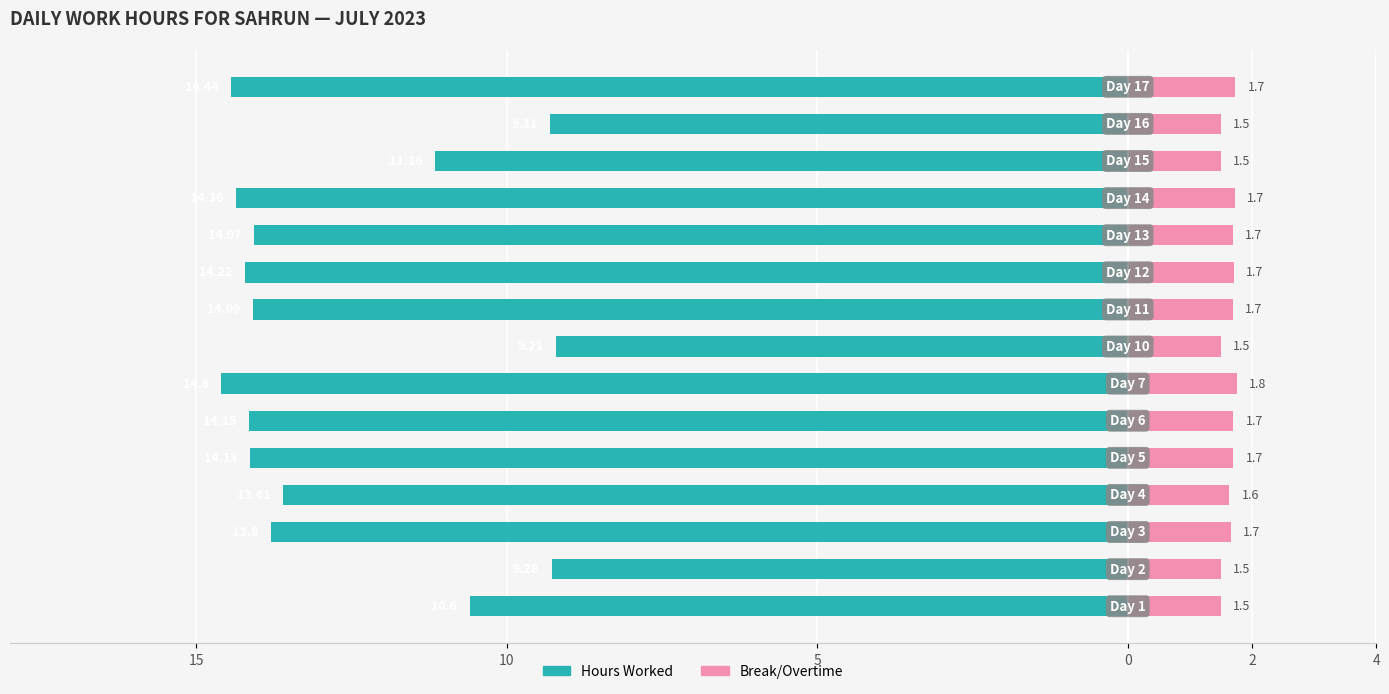

What is the difference between the second highest and minimum values in the Break/Overtime series?

0.2